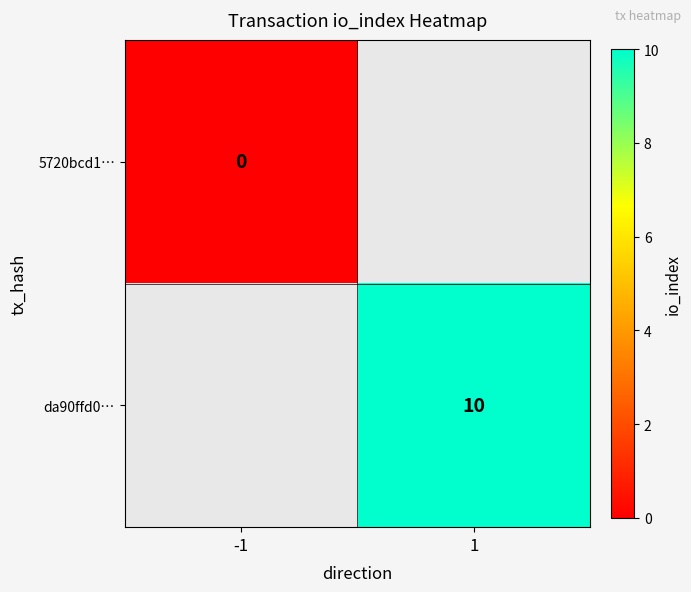

At which category does the chart reach its minimum across all series?

-1